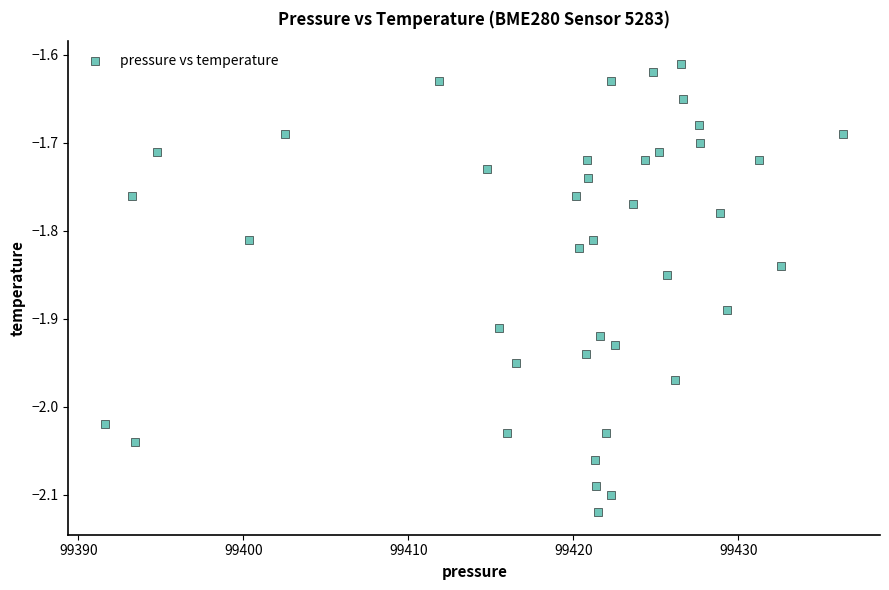

What is the range of X values (max minus min)?

44.7